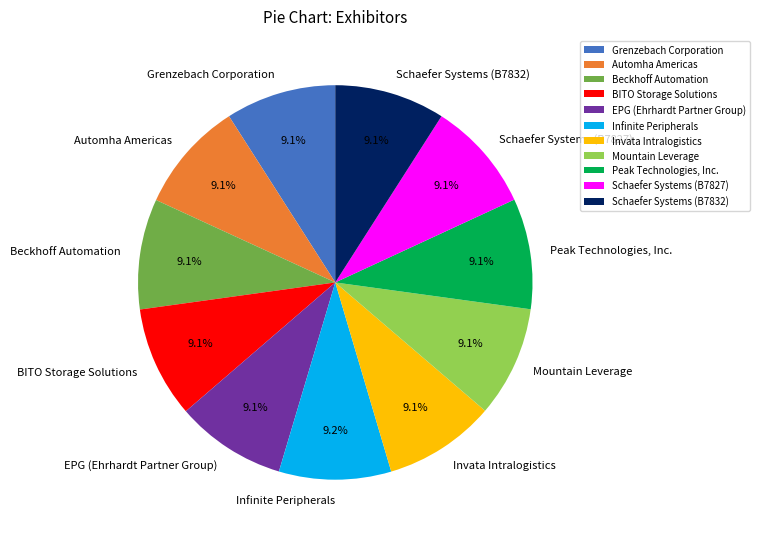

How many segments does this pie chart have?

11